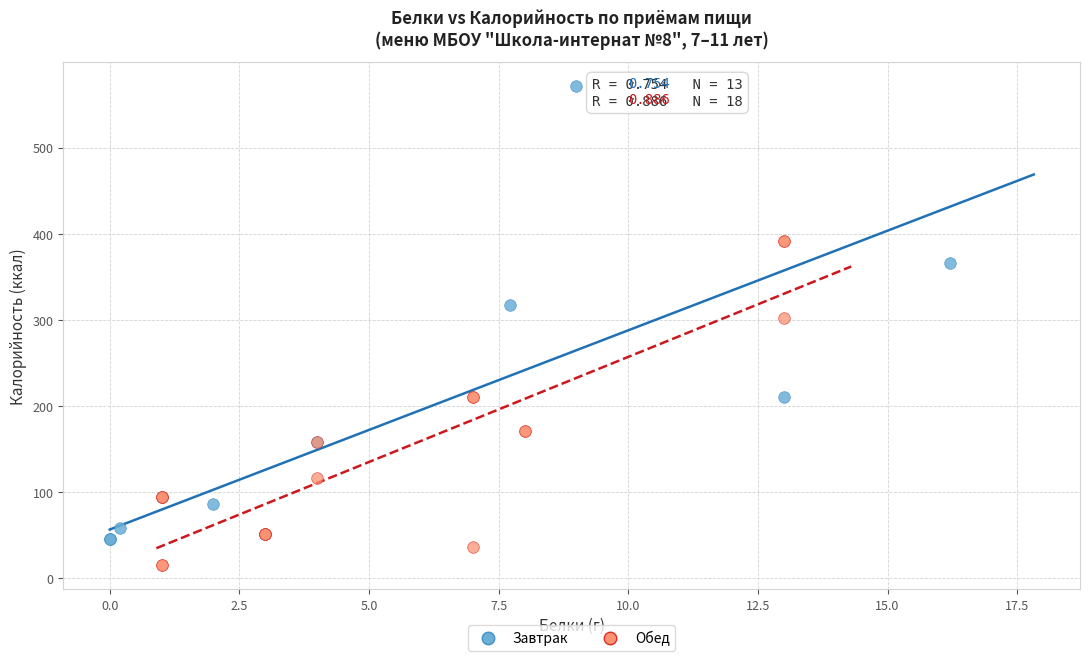

Which series reaches the minimum Y coordinate?

Обед